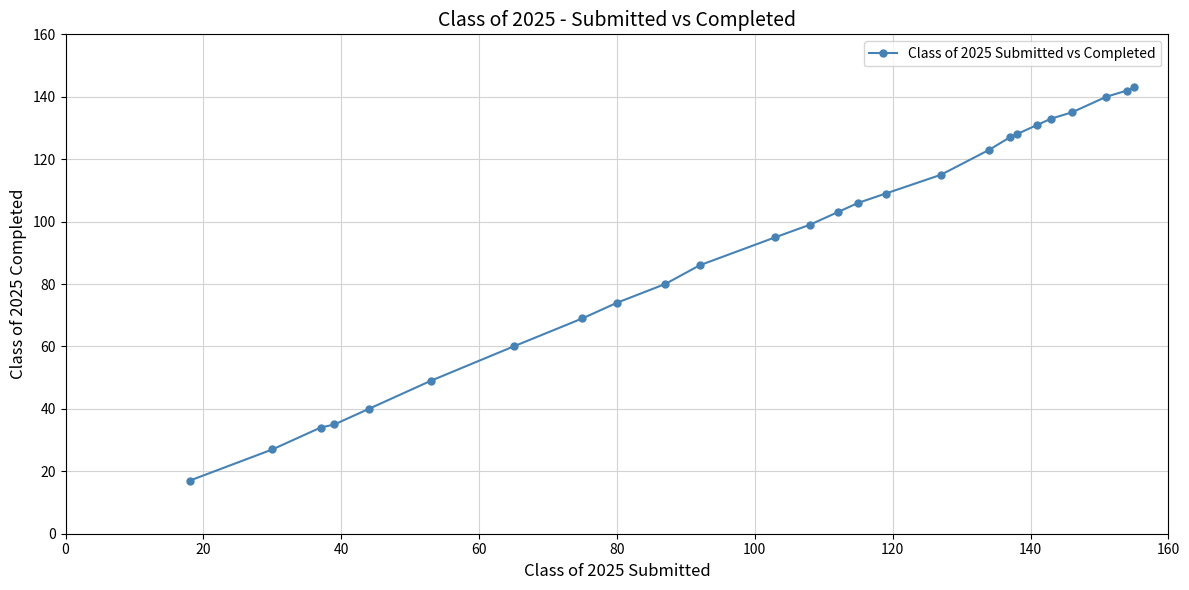

What is the sum of all values?

2400